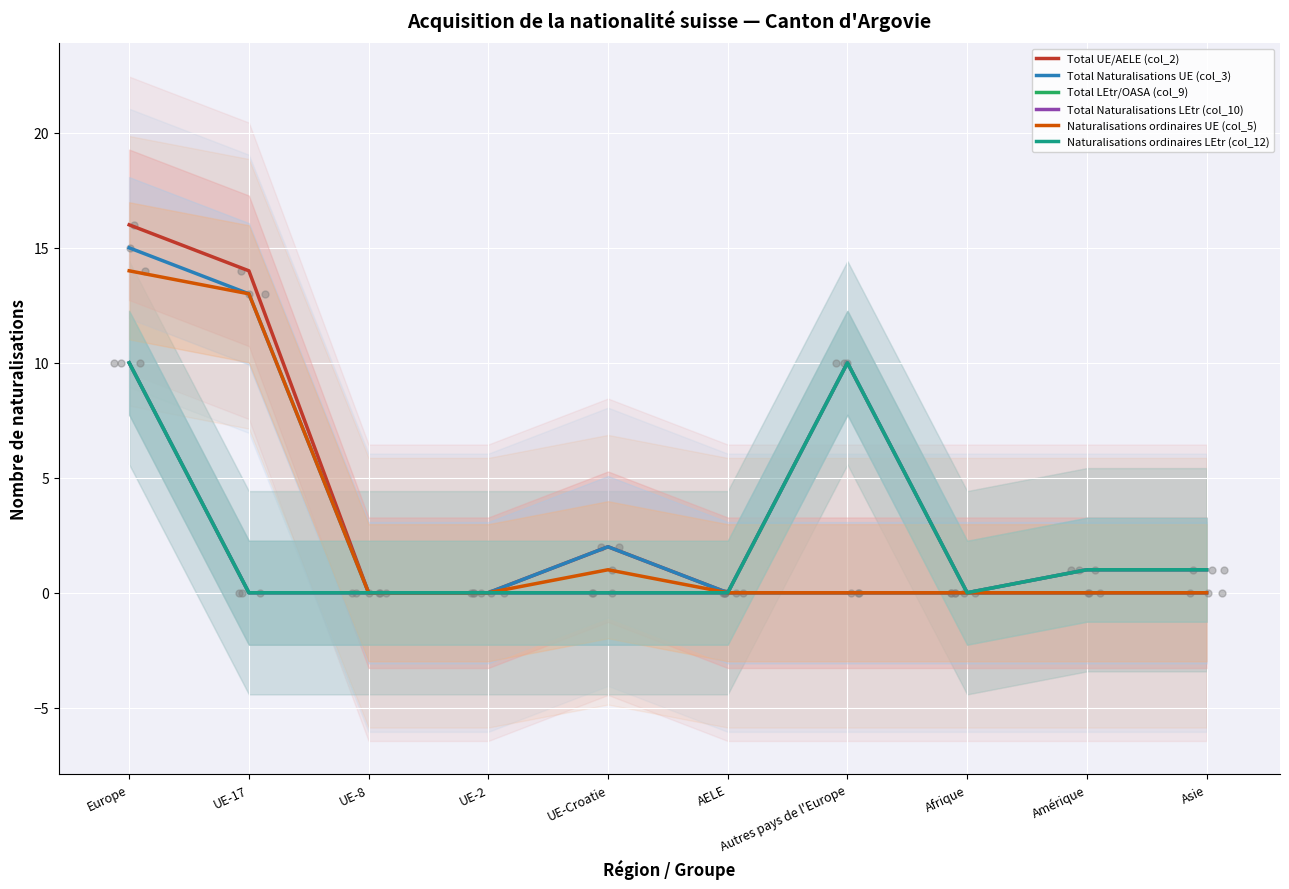

What are all the series names shown in the legend?

Total UE/AELE (col_2), Total Naturalisations UE (col_3), Total LEtr/OASA (col_9), Total Naturalisations LEtr (col_10), Naturalisations ordinaires UE (col_5), Naturalisations ordinaires LEtr (col_12)